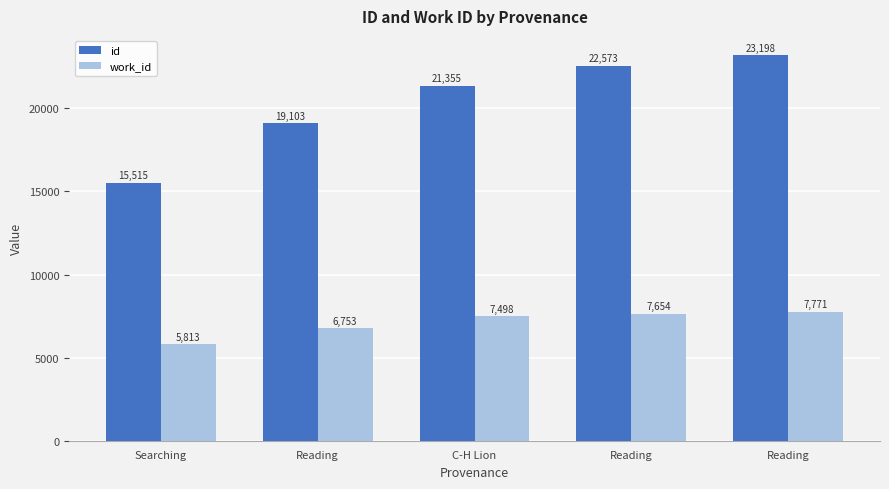

Does the chart contain stacked bars?

No